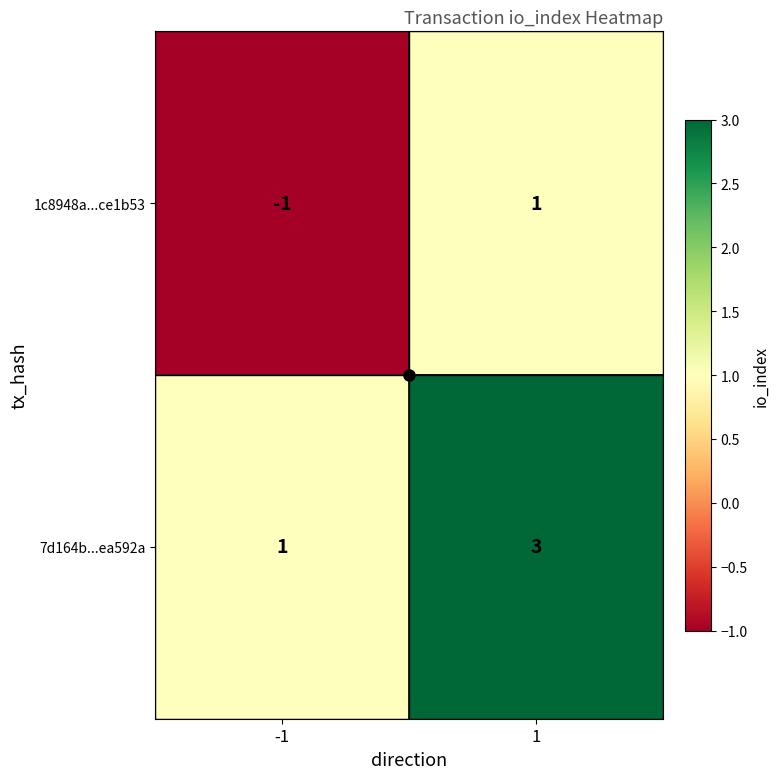

True or false: 1c8948a...ce1b53 has a value of 1 at 1.

True